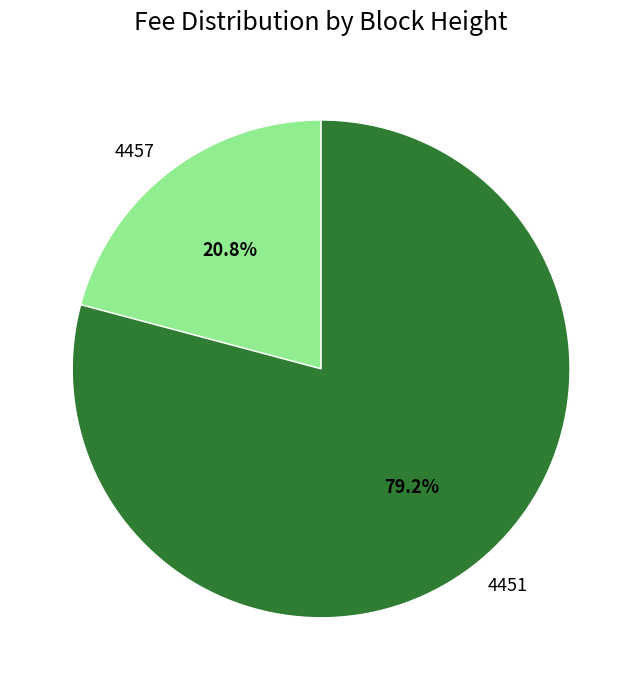

To the nearest percent, what is the combined percentage of 4457 and 4451?

100%